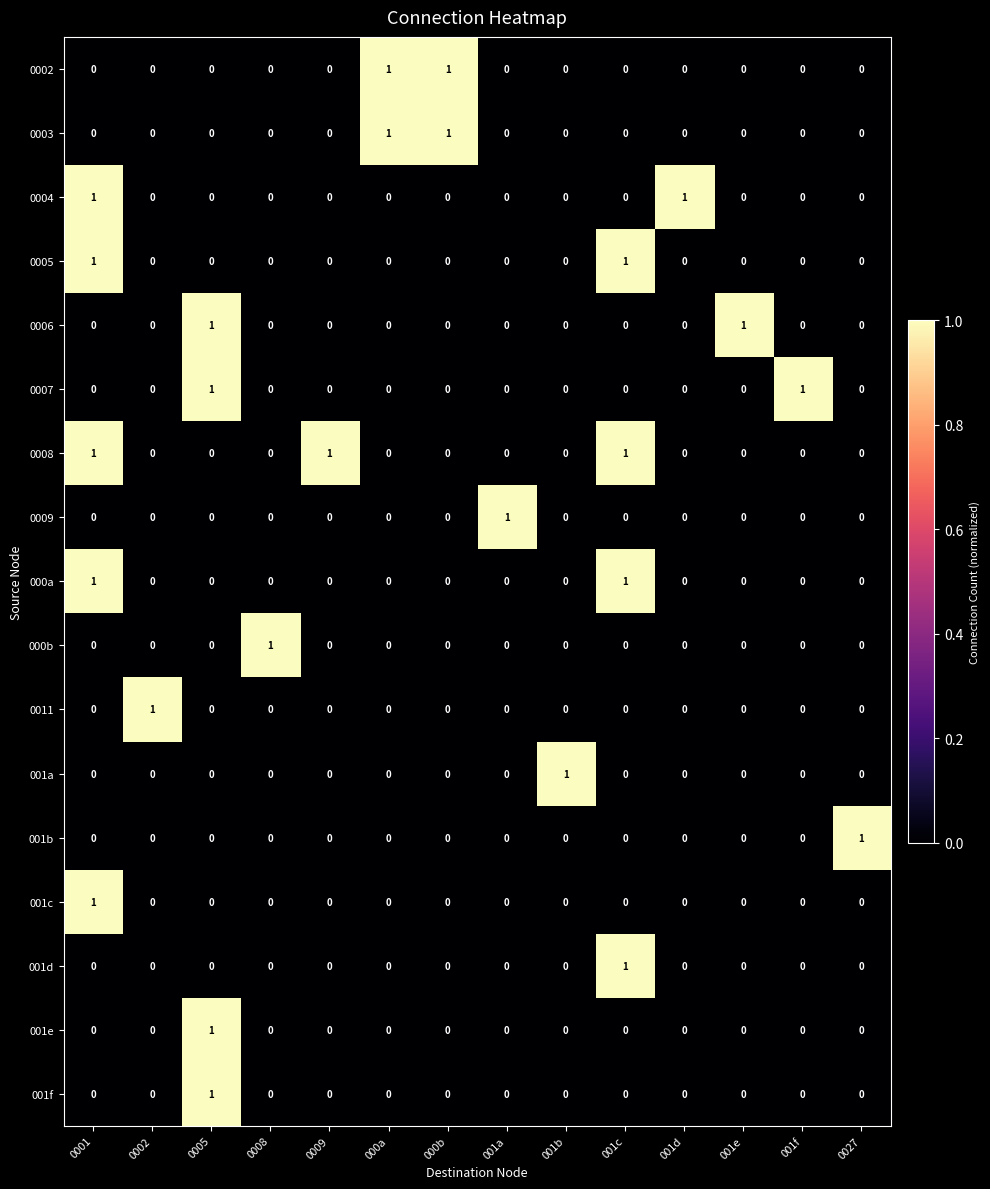

How many series are shown in this chart?

17